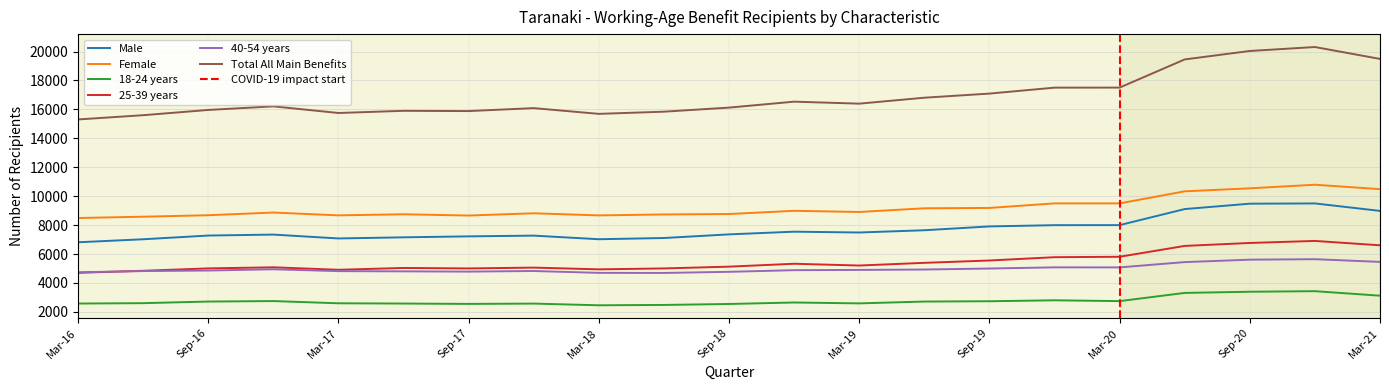

What is the difference between the 25-39 years values at Mar-16 and Dec-17?

360